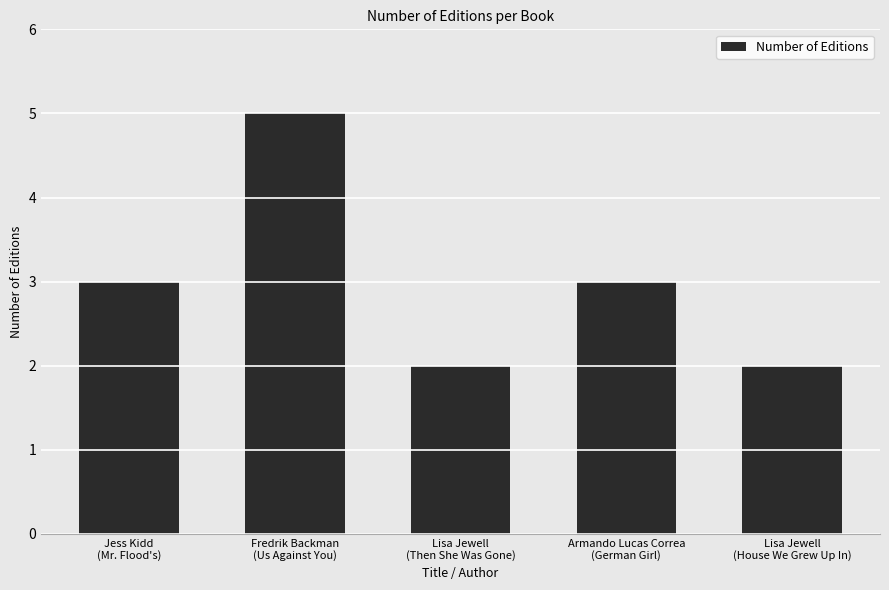

What is the sum of all values?

15